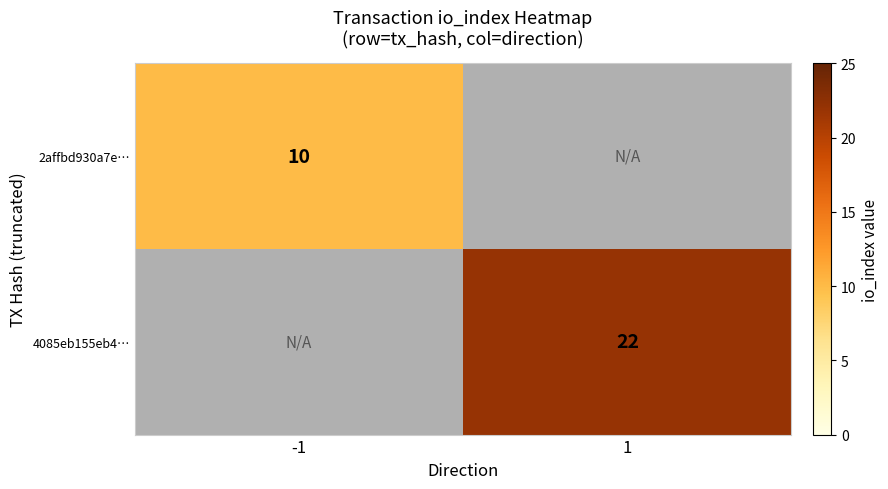

The 4085eb155eb4… series shows 7 at 1. True or false?

False